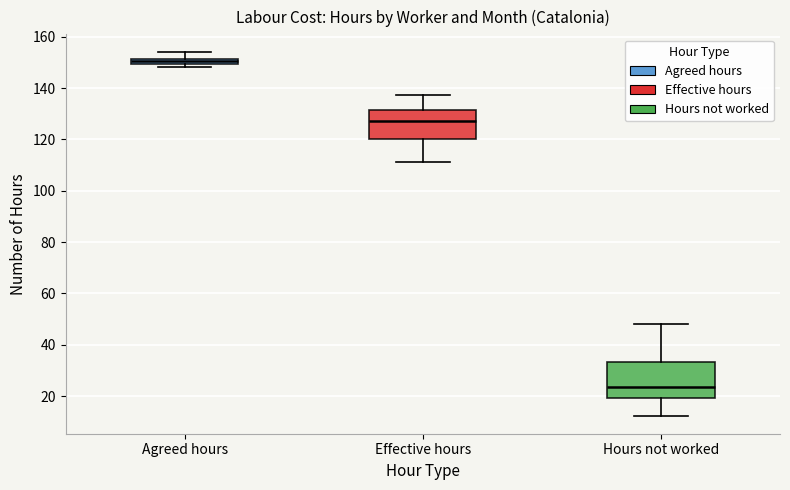

Where does the median line of the box for Hours not worked sit on the y-axis? The values are not printed on the chart, so give them approximately, as read against the axis.

24